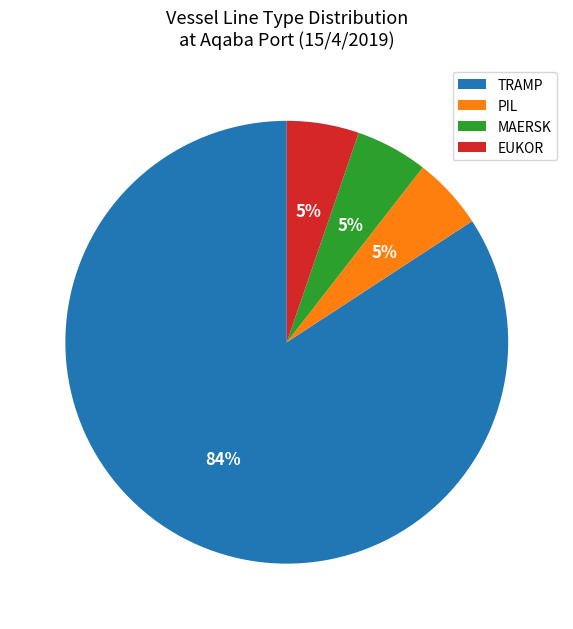

True or false: EUKOR accounts for 5% of the total.

True